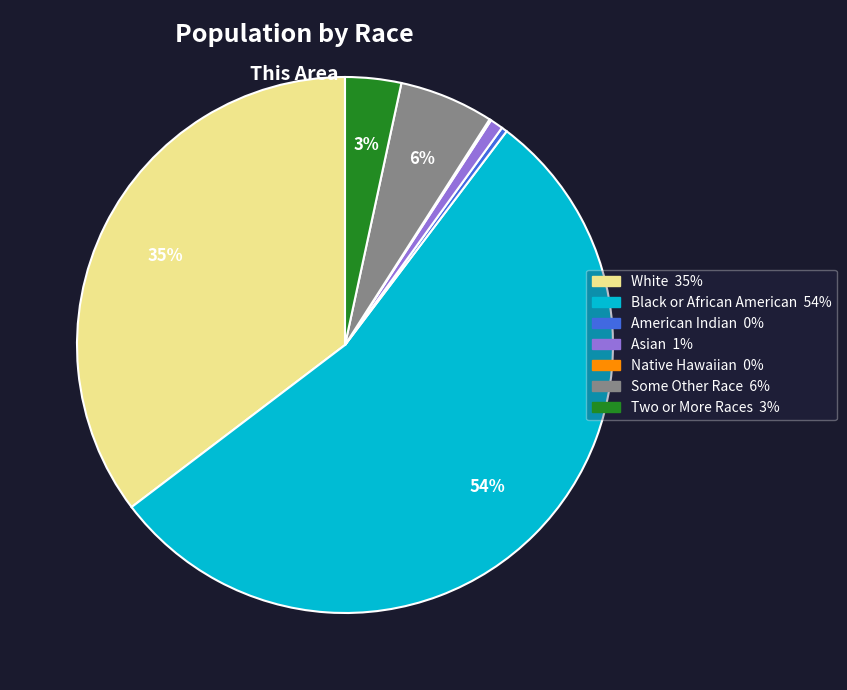

To the nearest percent, what is the average slice percentage?

14%